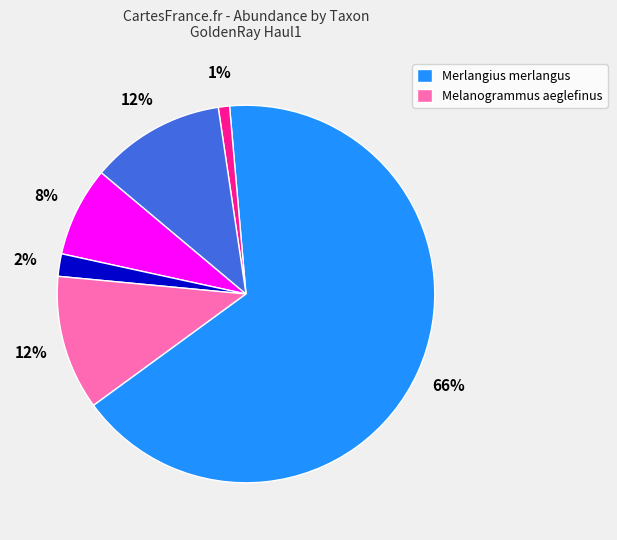

Is there a majority slice in this chart?

Yes